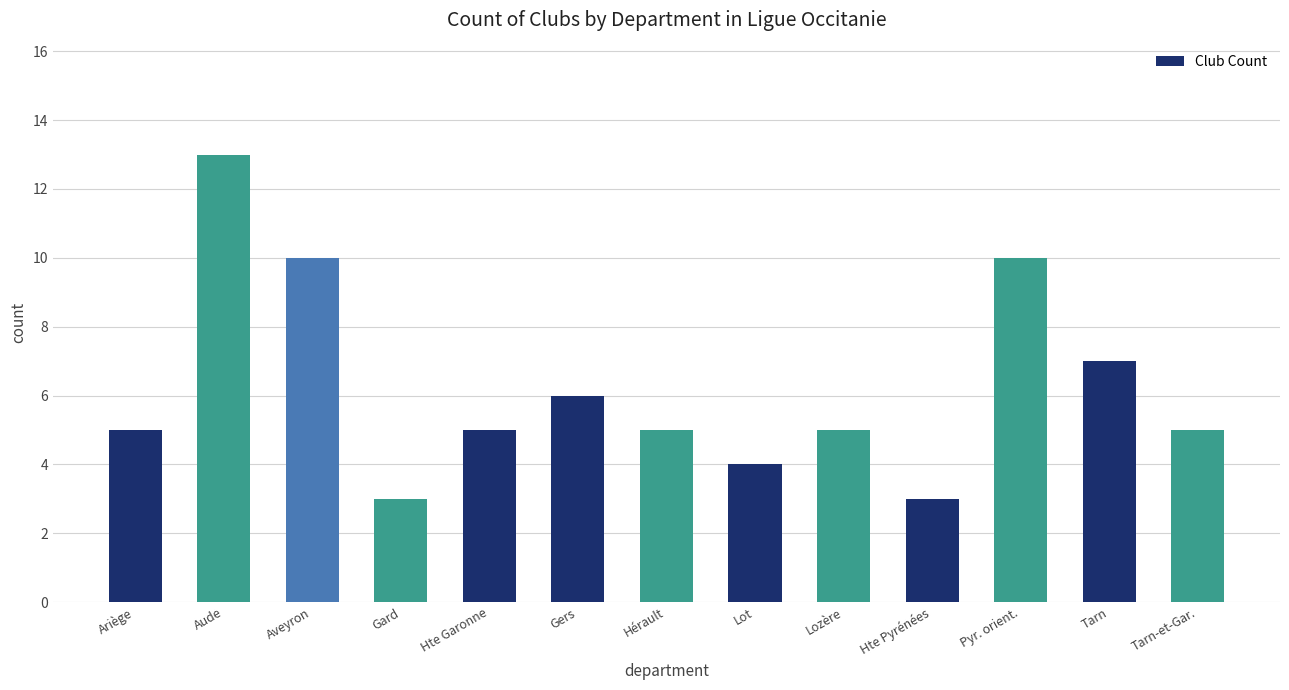

What is the difference between the maximum and minimum values?

10